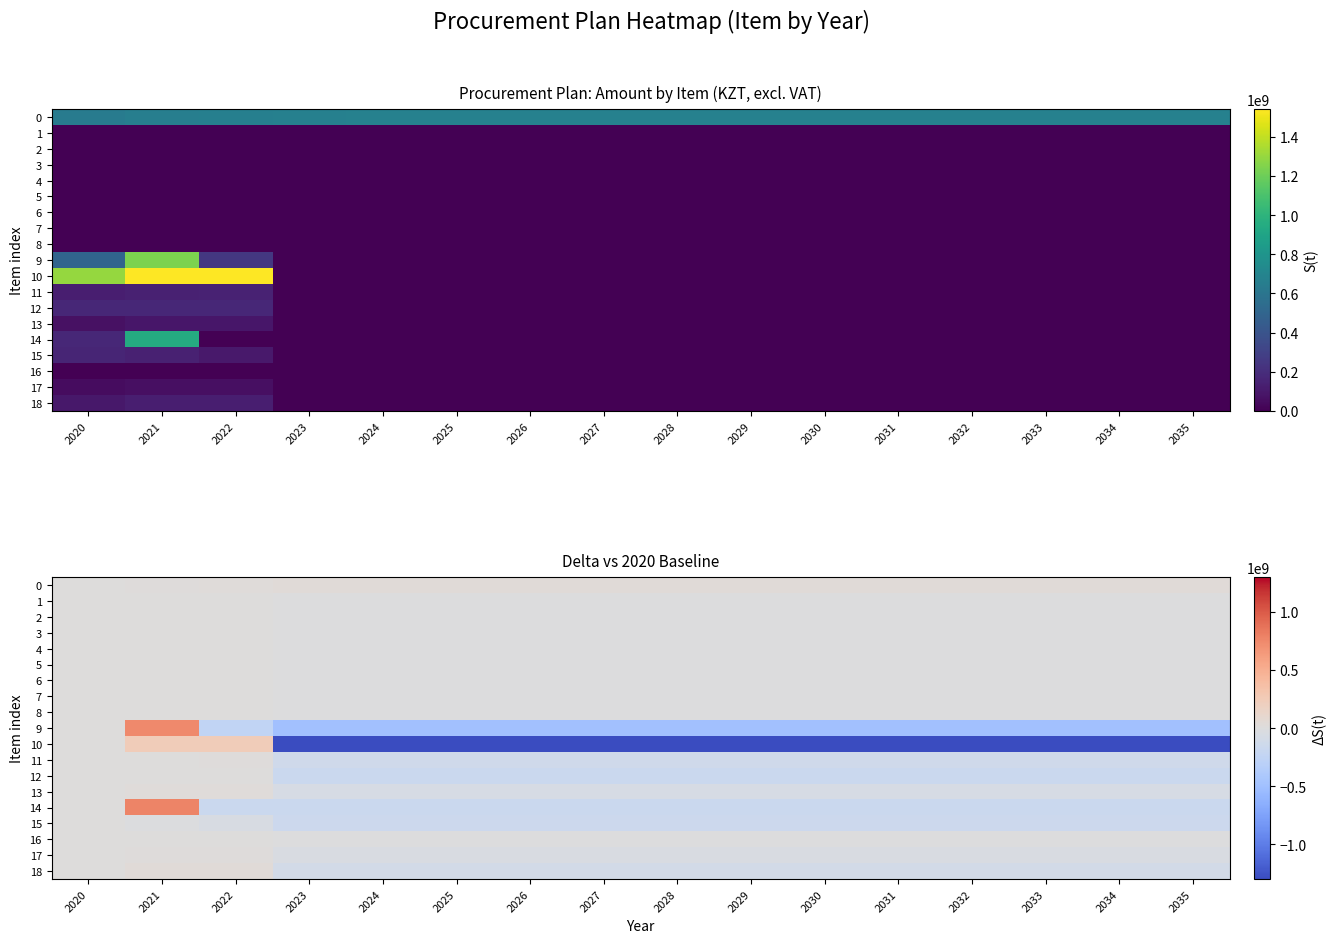

Where is 3 nearest to the value -101800?

2020